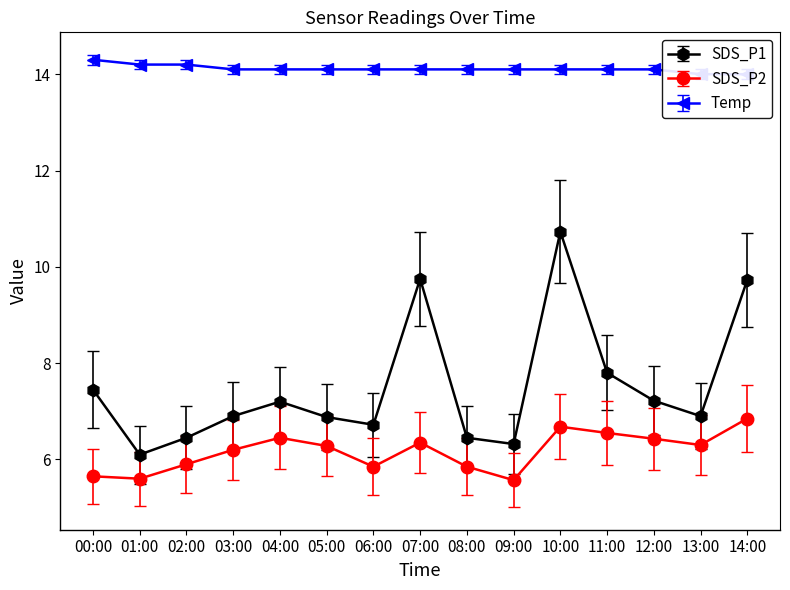

How many lines are shown in the chart?

3